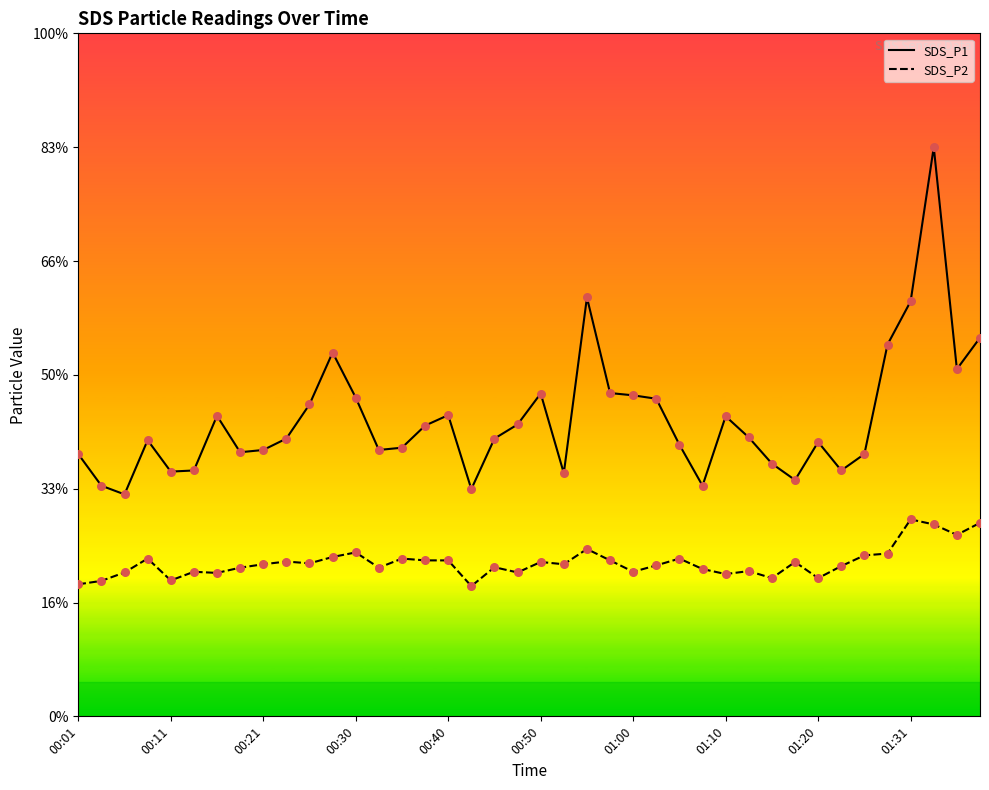

Is the value of SDS_P1 at 18 greater than the value of SDS_P2 at 28?

Yes